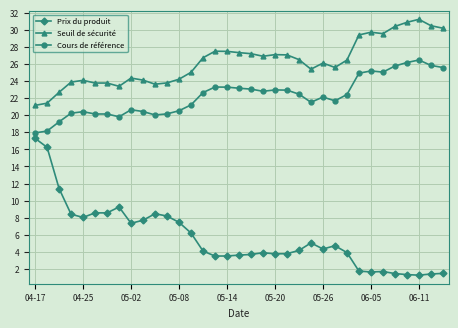

Count the number of data series in this chart.

3